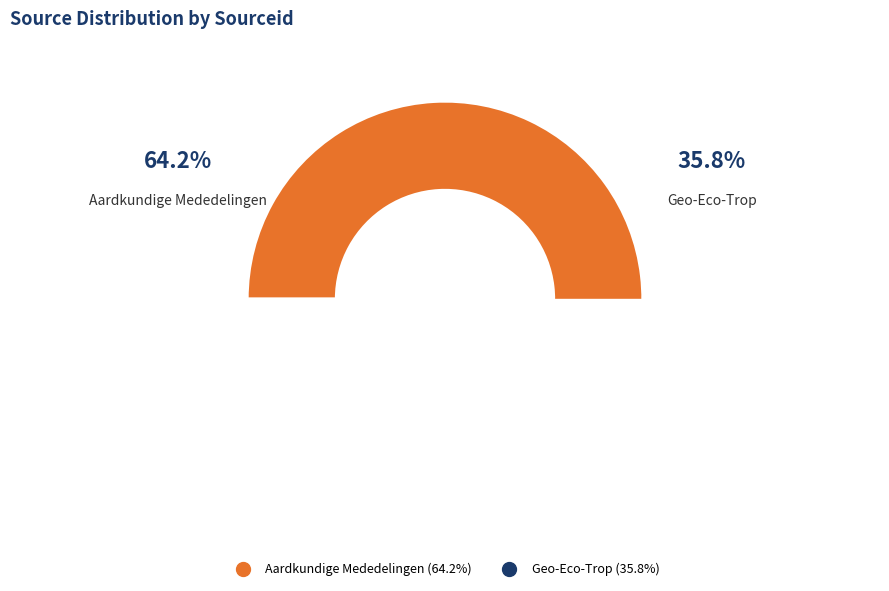

Count the number of slices in the pie.

2